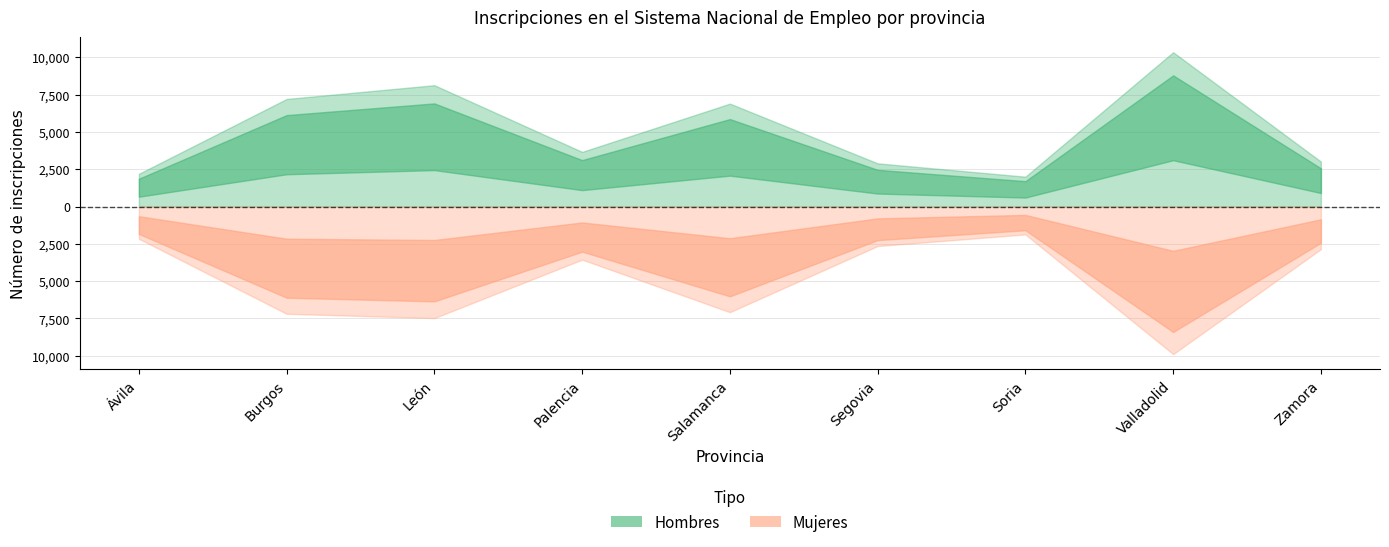

Is the value of Mujeres at Valladolid greater than the value of Hombres at Ávila?

Yes